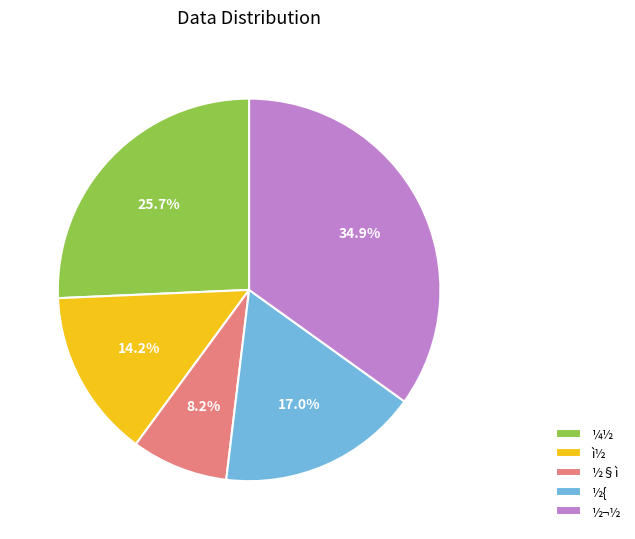

To the nearest percent, what portion does ½§ì represent?

8%